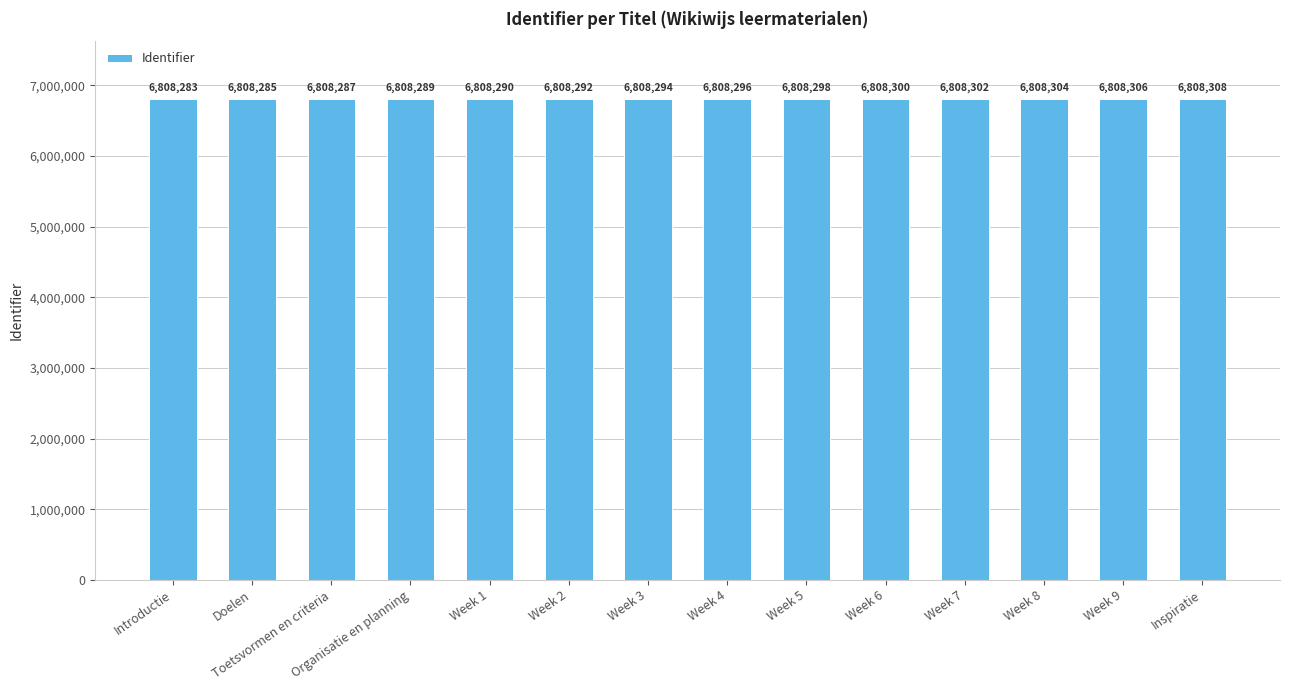

Reading left to right, extract all data points from this chart.

Introductie=6808283	Doelen=6808285	Toetsvormen en criteria=6808287	Organisatie en planning=6808289	Week 1=6808290	Week 2=6808292	Week 3=6808294	Week 4=6808296	Week 5=6808298	Week 6=6808300	Week 7=6808302	Week 8=6808304	Week 9=6808306	Inspiratie=6808308